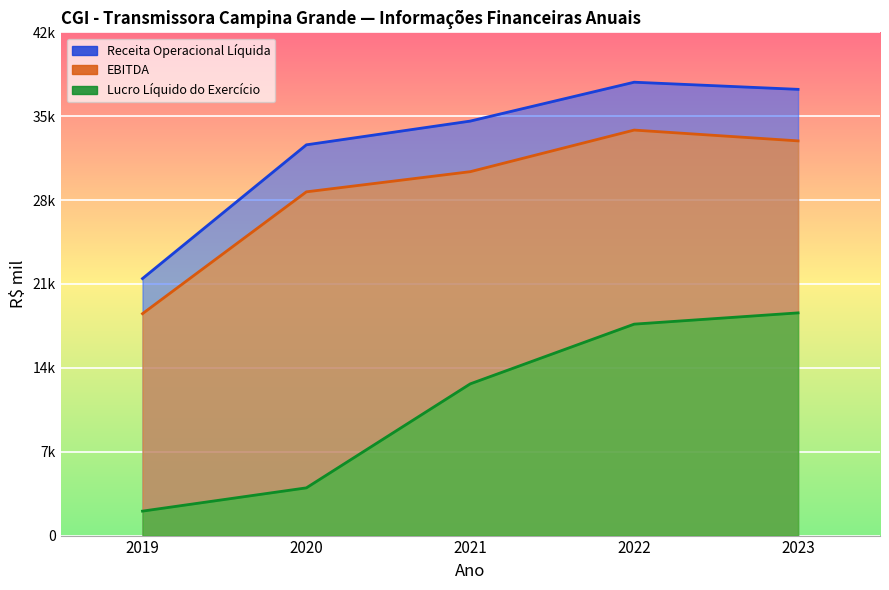

Between 2021 and 2023, which is larger?

2023